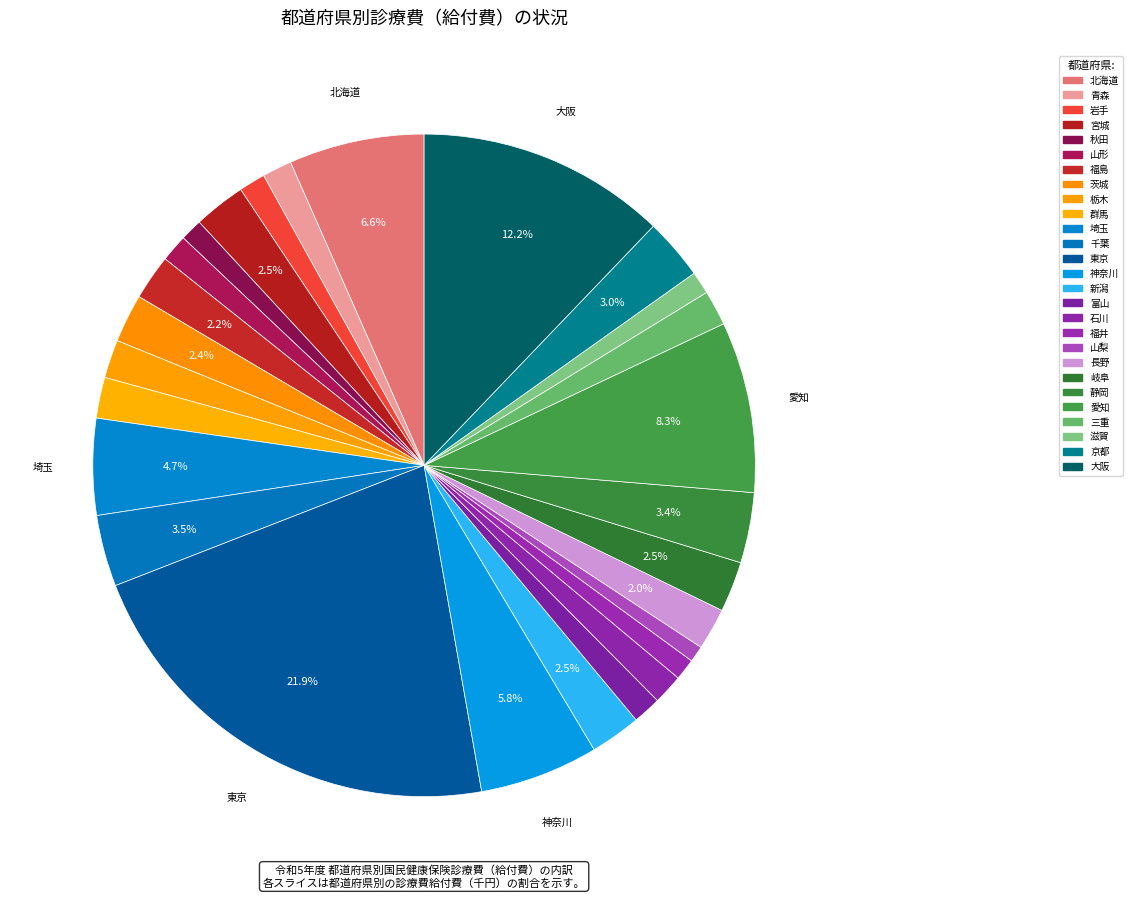

What is the smallest slice in the pie chart?

山梨